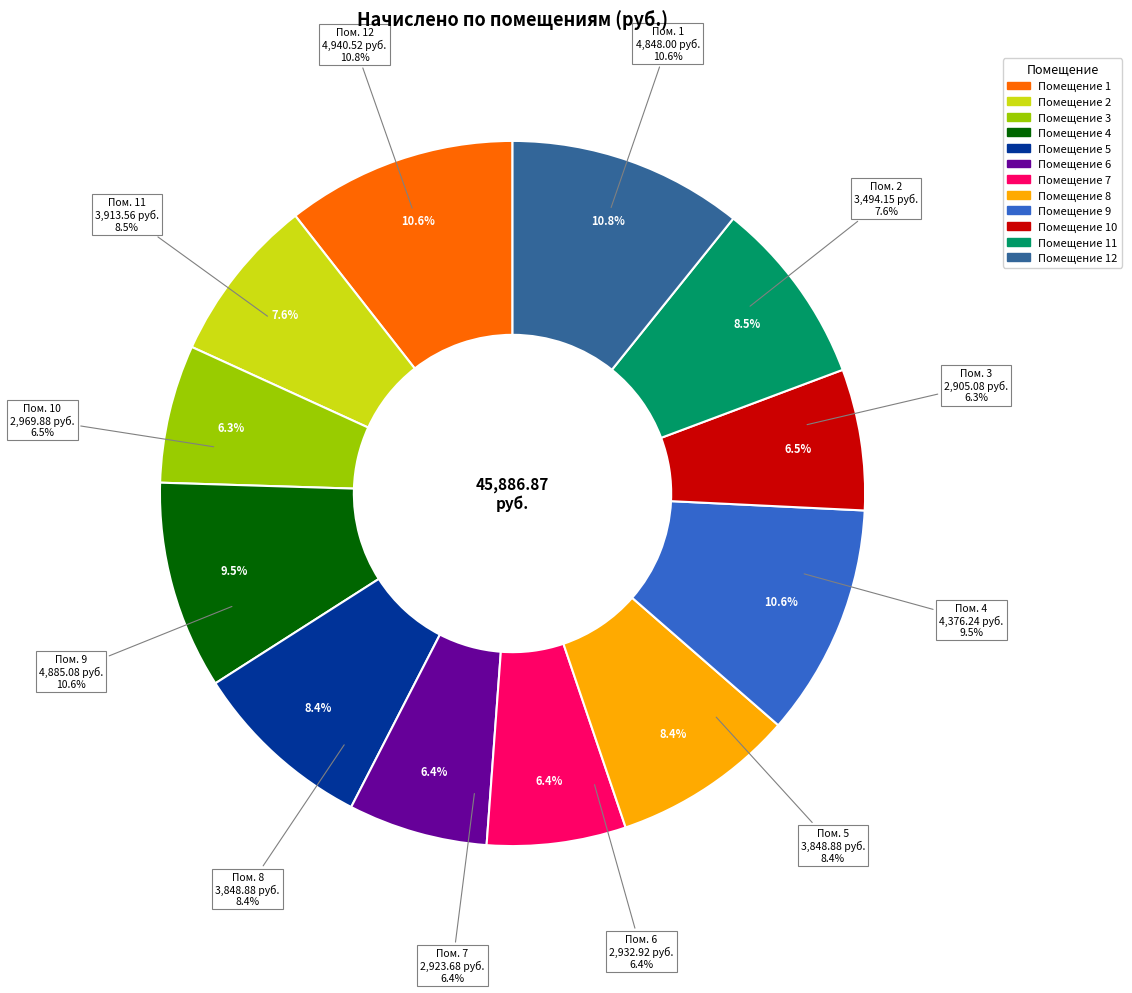

To the nearest percent, what is the average slice percentage?

8%